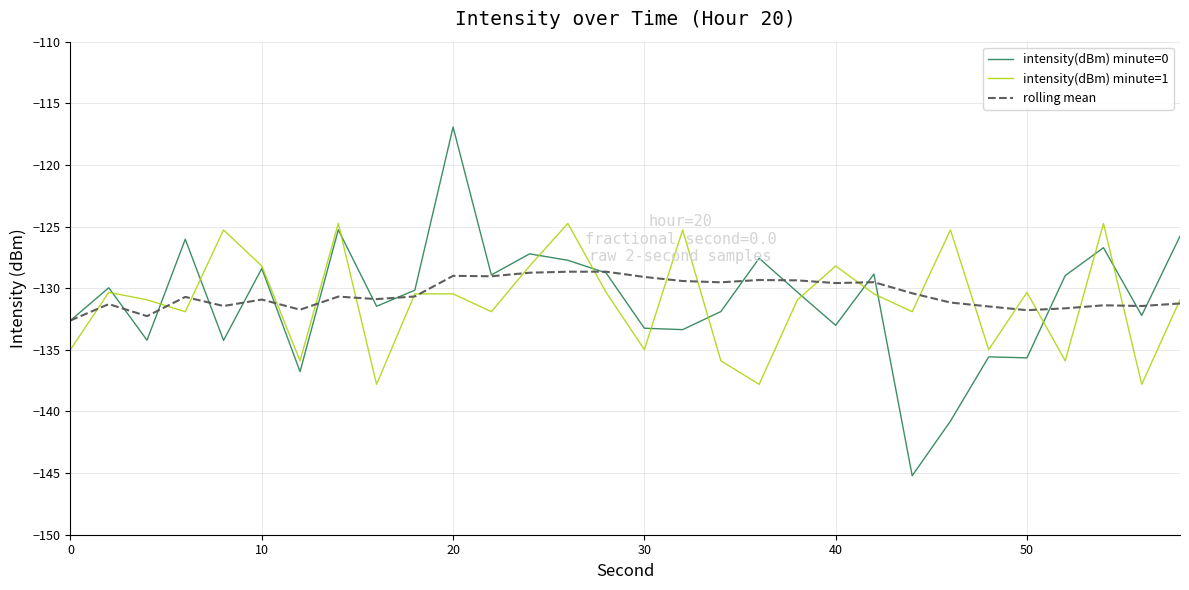

Which series has the largest range (max minus min)?

intensity(dBm) minute=0